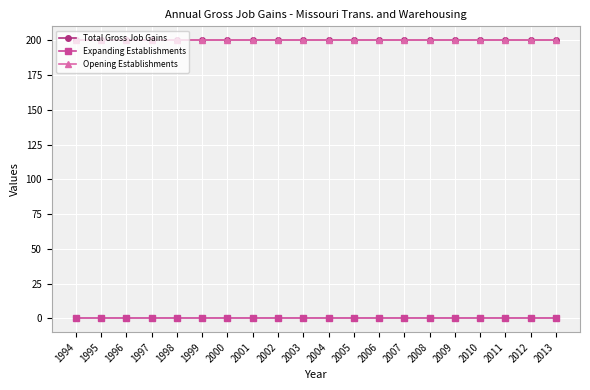

What is the minimum value for Opening Establishments?

200